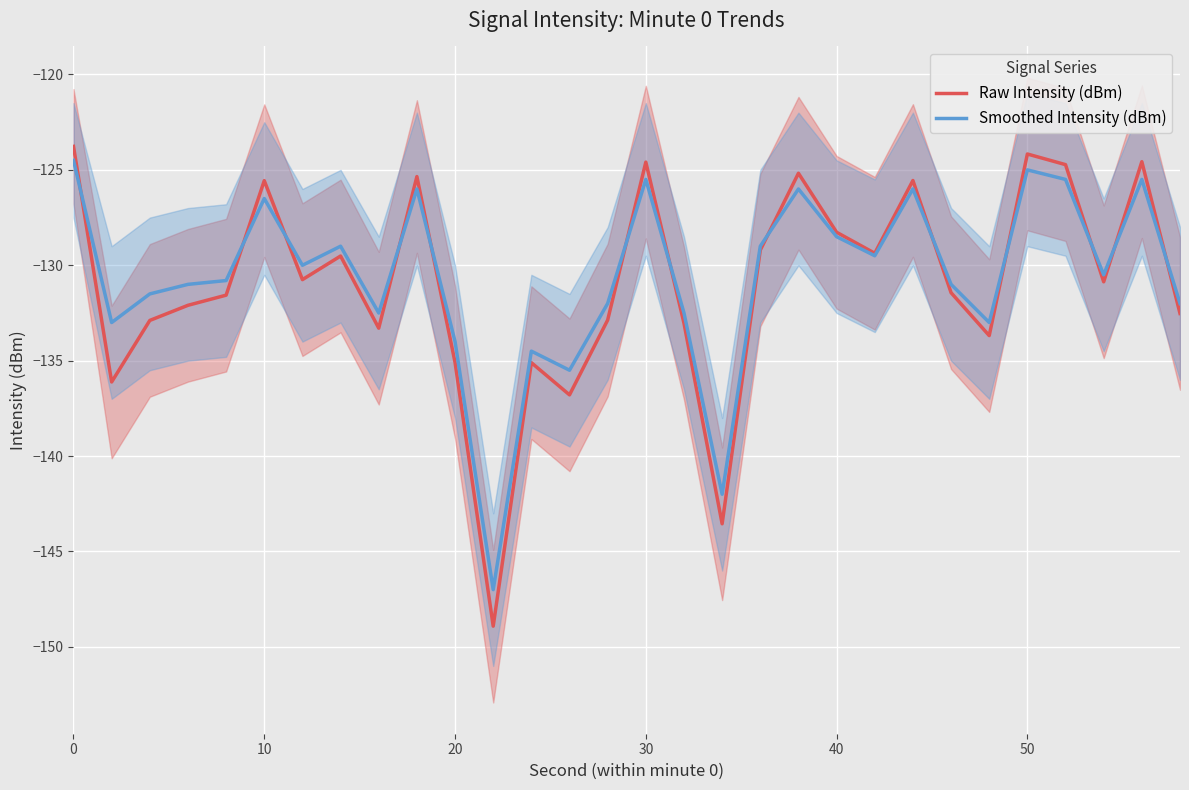

Is it true that Smoothed Intensity (dBm) equals -125.5 at 30?

True